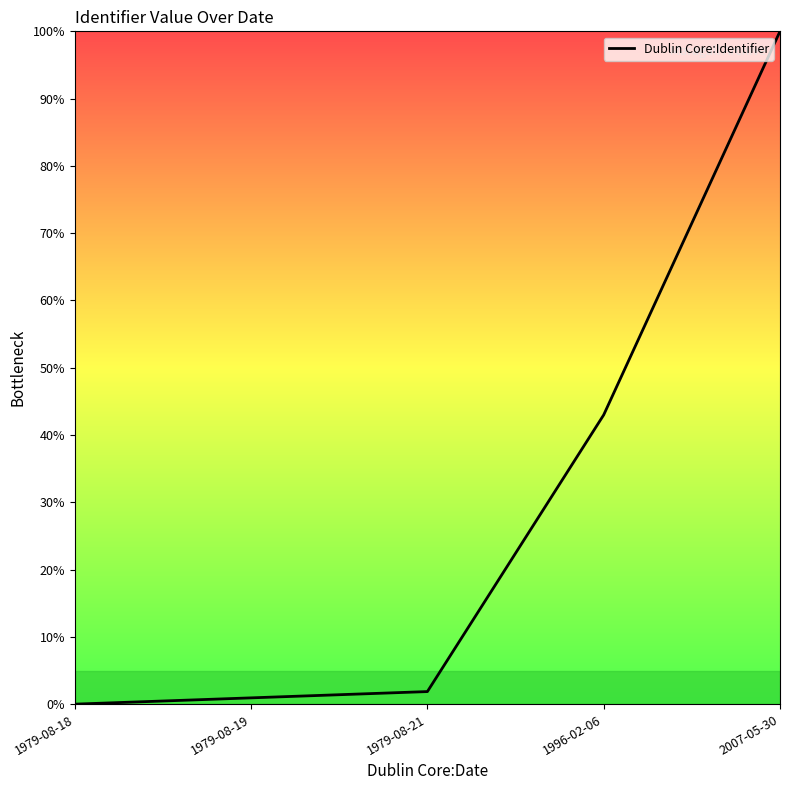

Rank the categories by value from highest to lowest.

2007-05-30, 1996-02-06, 1979-08-21, 1979-08-19, 1979-08-18